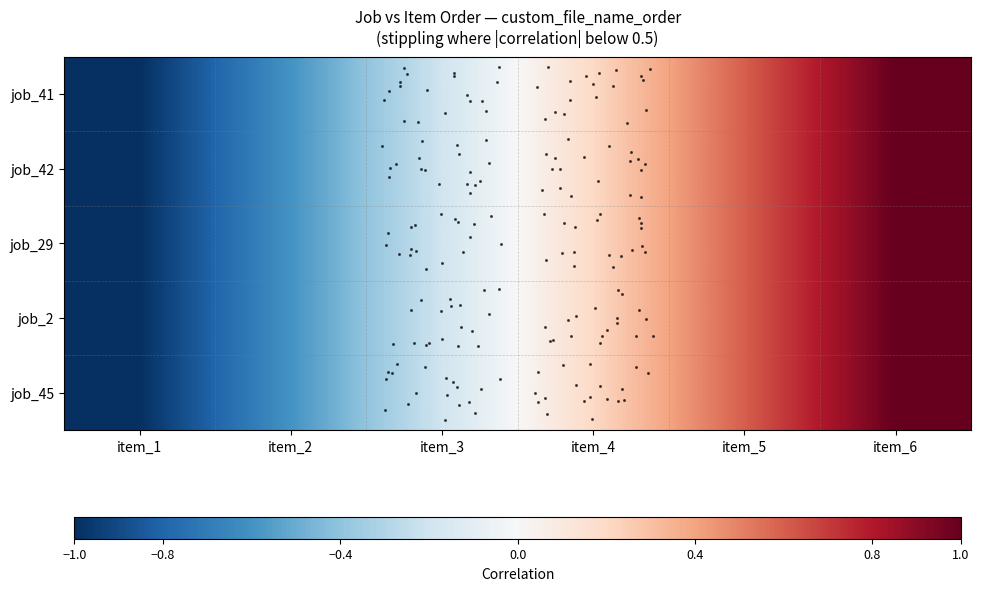

Reading left to right, extract all data points from this chart.

job_41: item_1=-1.0	item_2=-0.6	item_3=-0.2	item_4=0.2	item_5=0.6	item_6=1.0
job_42: item_1=-1.0	item_2=-0.6	item_3=-0.2	item_4=0.2	item_5=0.6	item_6=1.0
job_29: item_1=-1.0	item_2=-0.6	item_3=-0.2	item_4=0.2	item_5=0.6	item_6=1.0
job_2: item_1=-1.0	item_2=-0.6	item_3=-0.2	item_4=0.2	item_5=0.6	item_6=1.0
job_45: item_1=-1.0	item_2=-0.6	item_3=-0.2	item_4=0.2	item_5=0.6	item_6=1.0